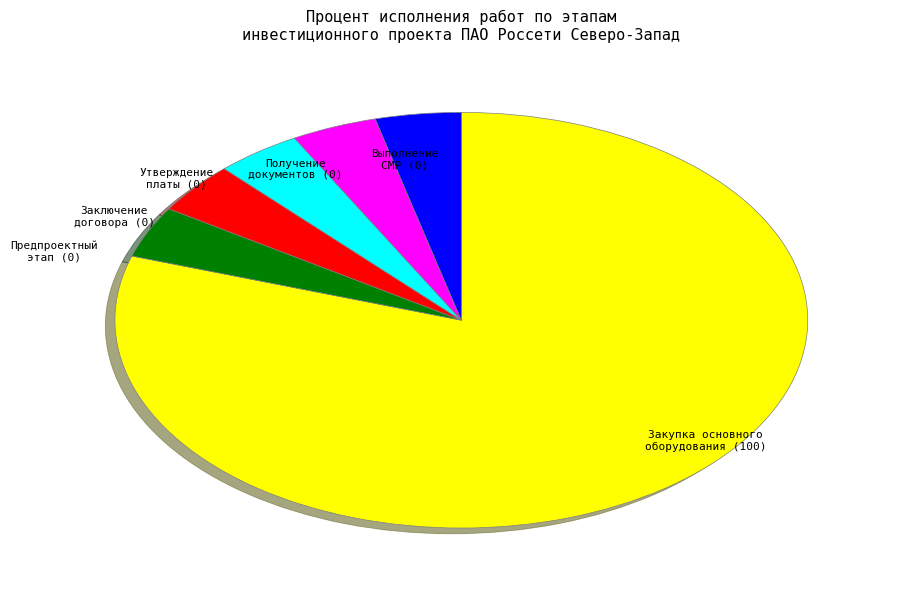

How many segments does this pie chart have?

6